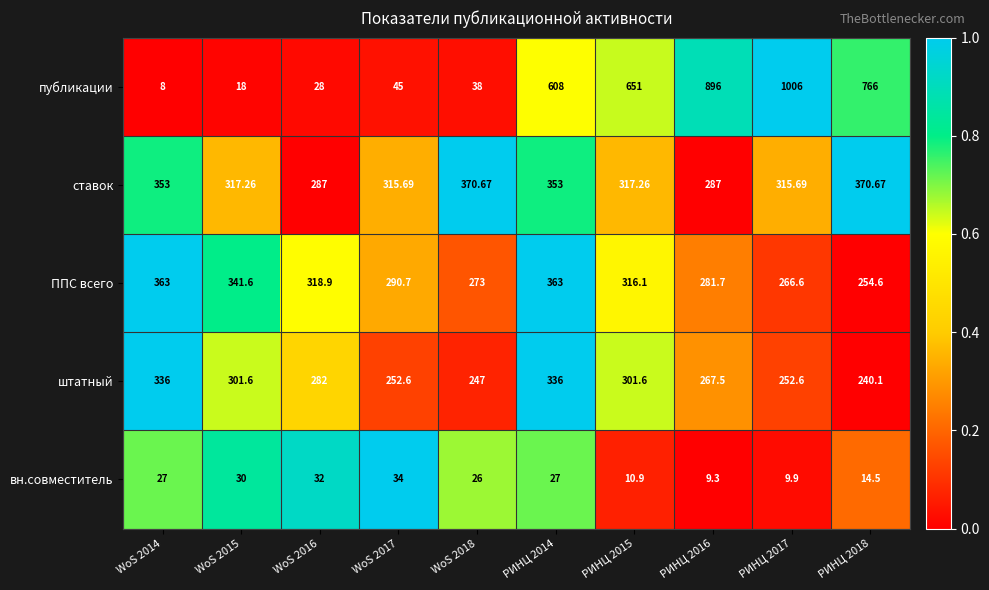

Count the number of data series in this chart.

5